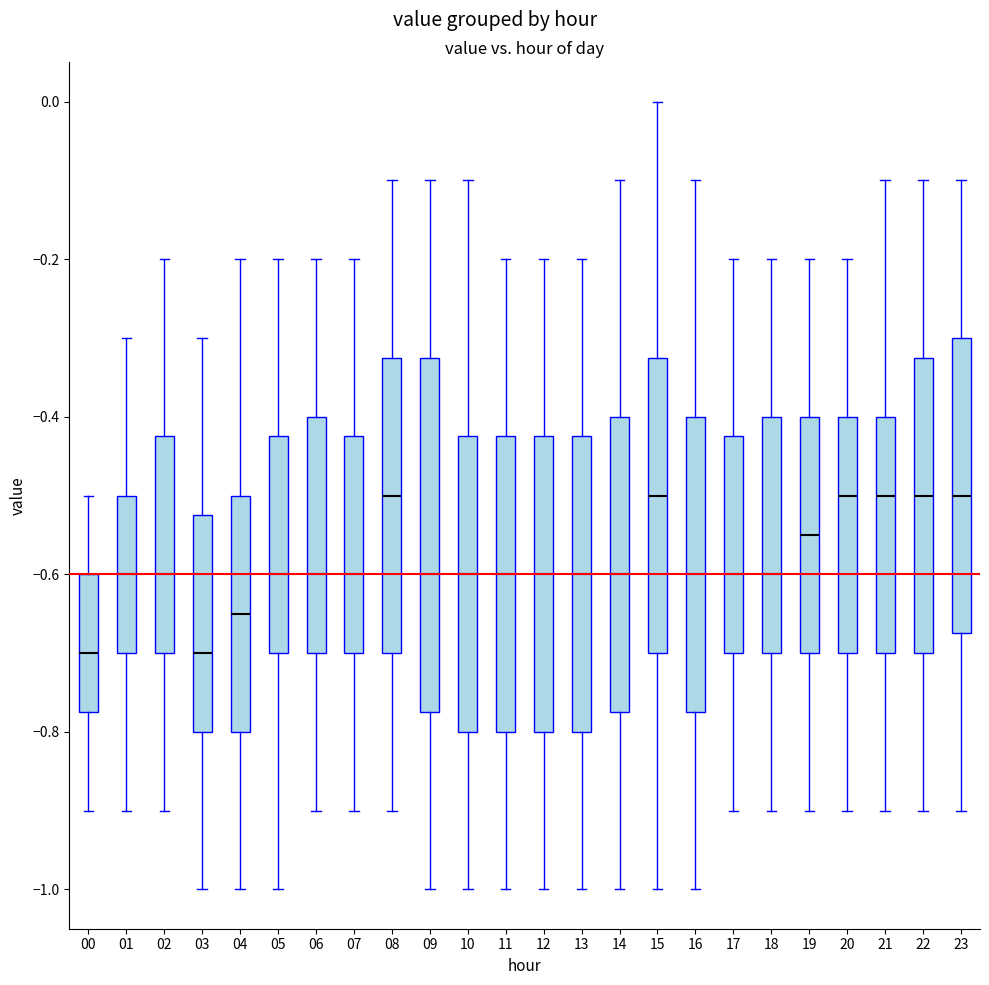

Which box is the tallest, from its lower edge to its upper edge?

09